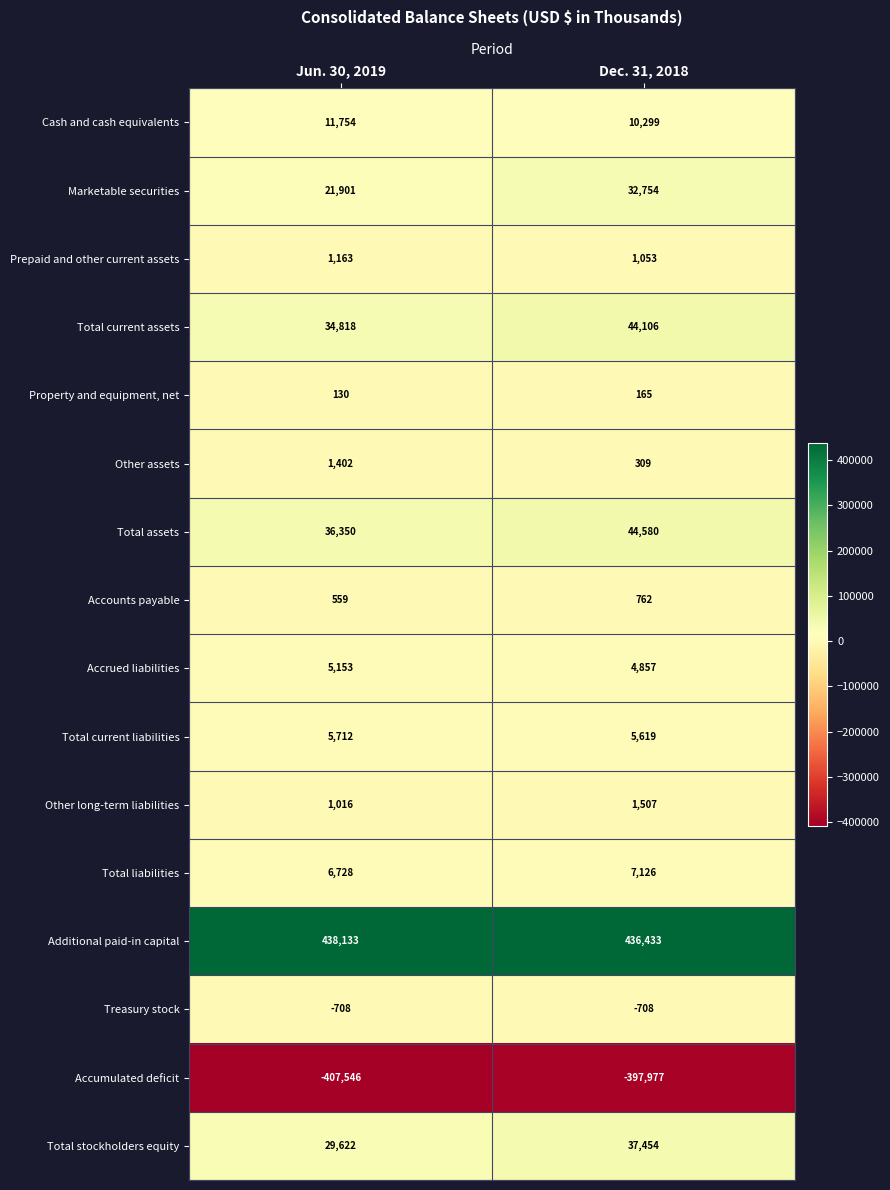

What is the highest value of the Marketable securities series?

32754